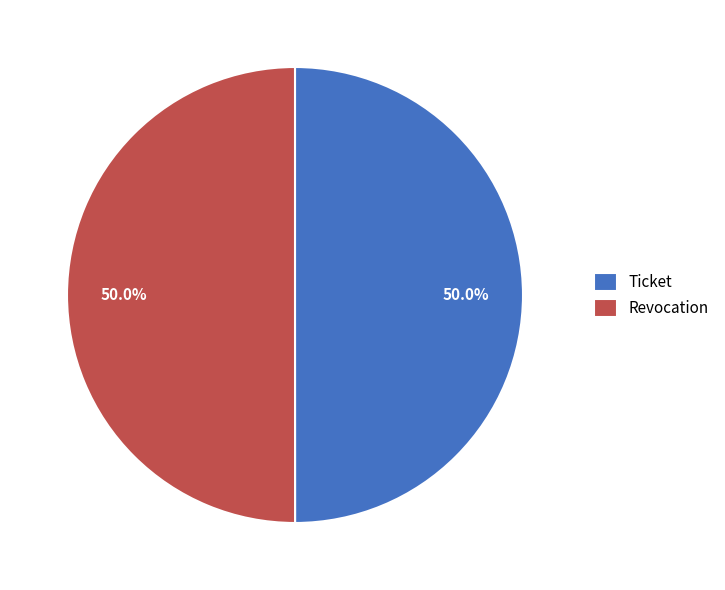

Approximately how many times larger is the value at Revocation compared to Ticket?

1.0